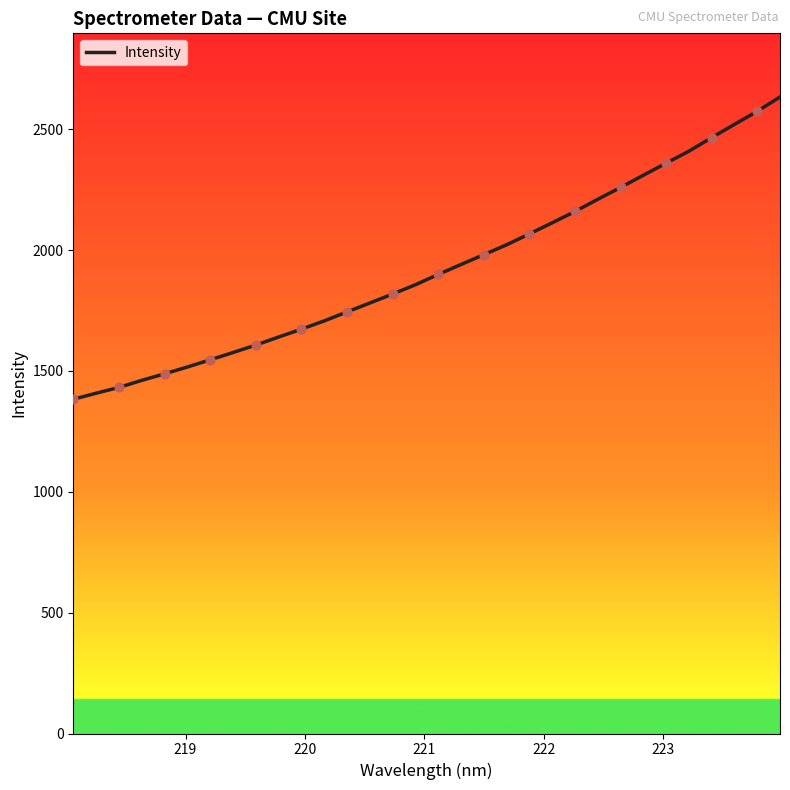

What is the smallest value displayed?

1382.9